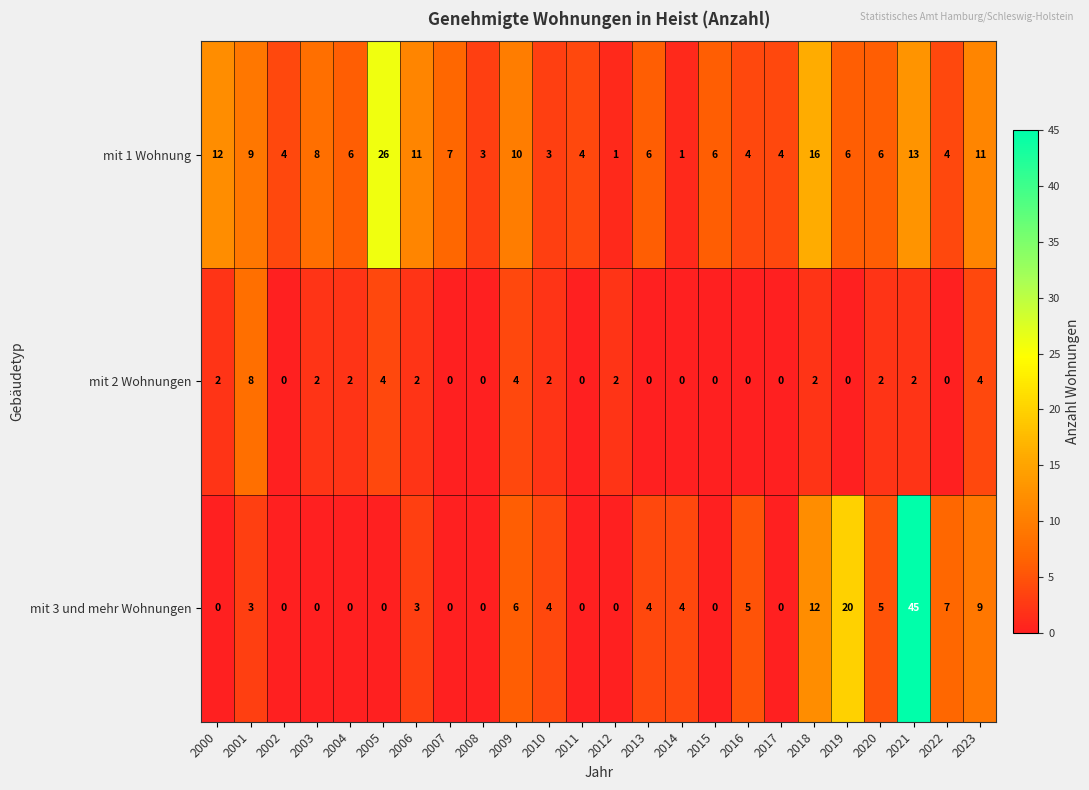

Is it true that mit 3 und mehr Wohnungen equals 8 at 2016?

False